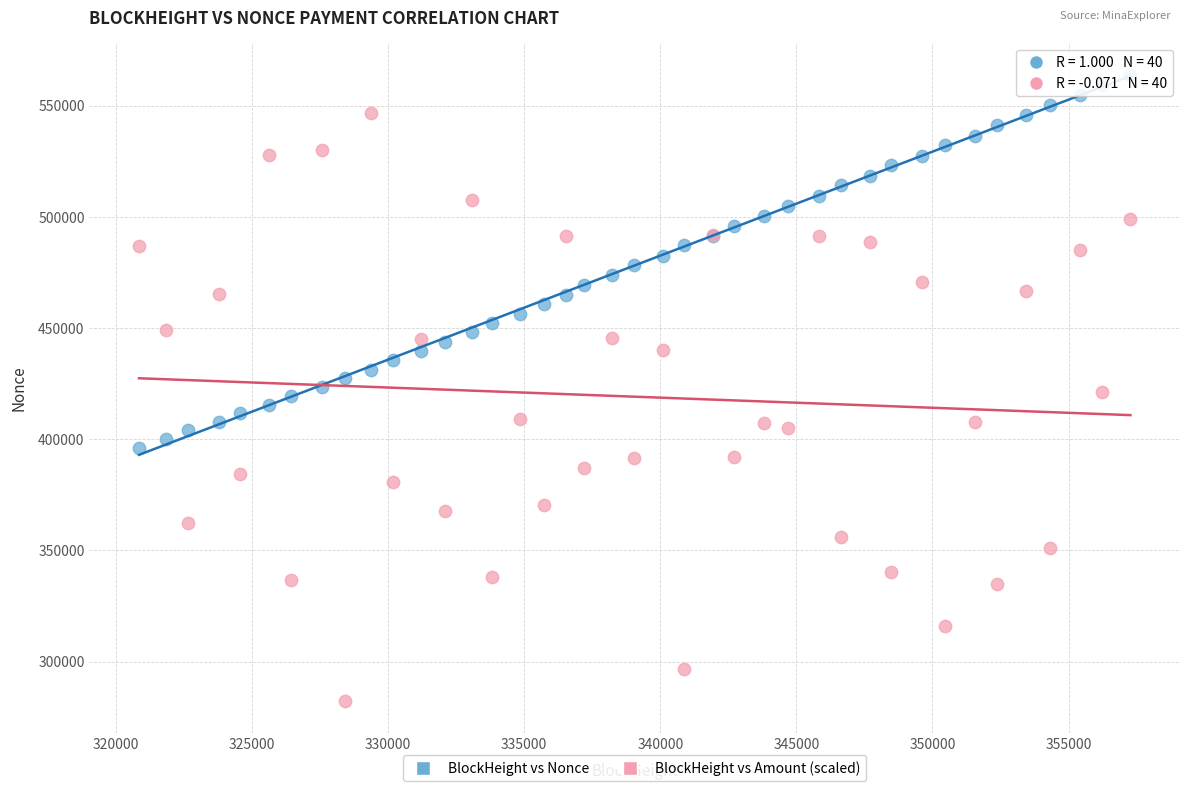

Which series contains the lowest Y value?

BlockHeight vs Amount (scaled)